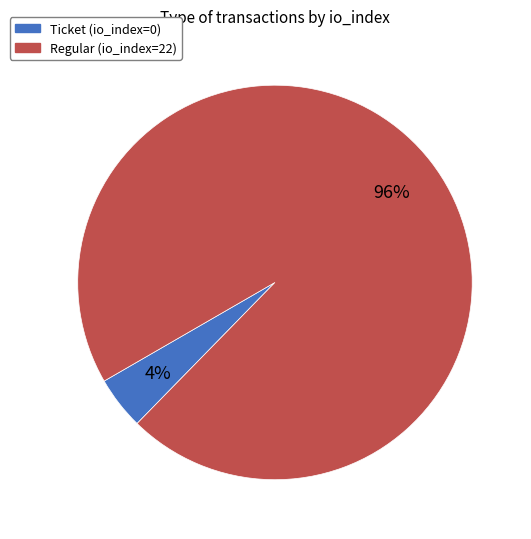

Does any single category account for the majority?

Yes